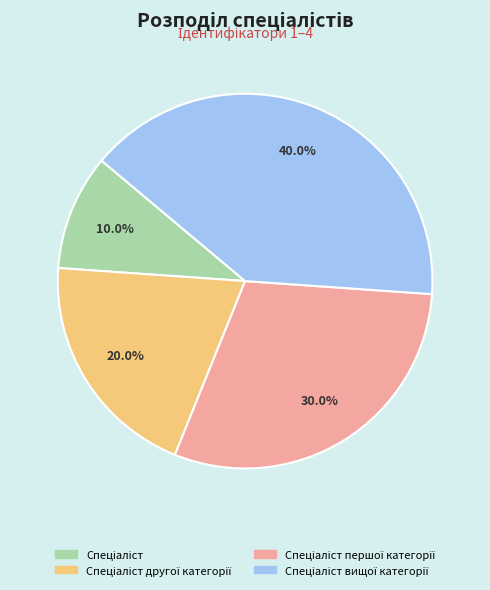

How many slices are in this pie chart?

4